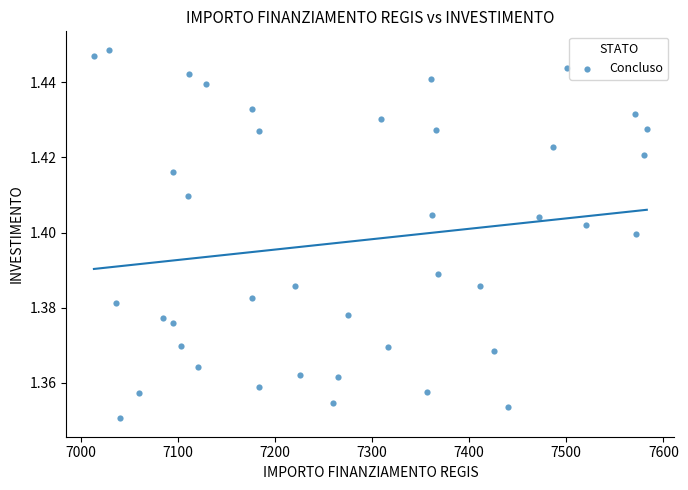

What is the range of X values (max minus min)?

569.6